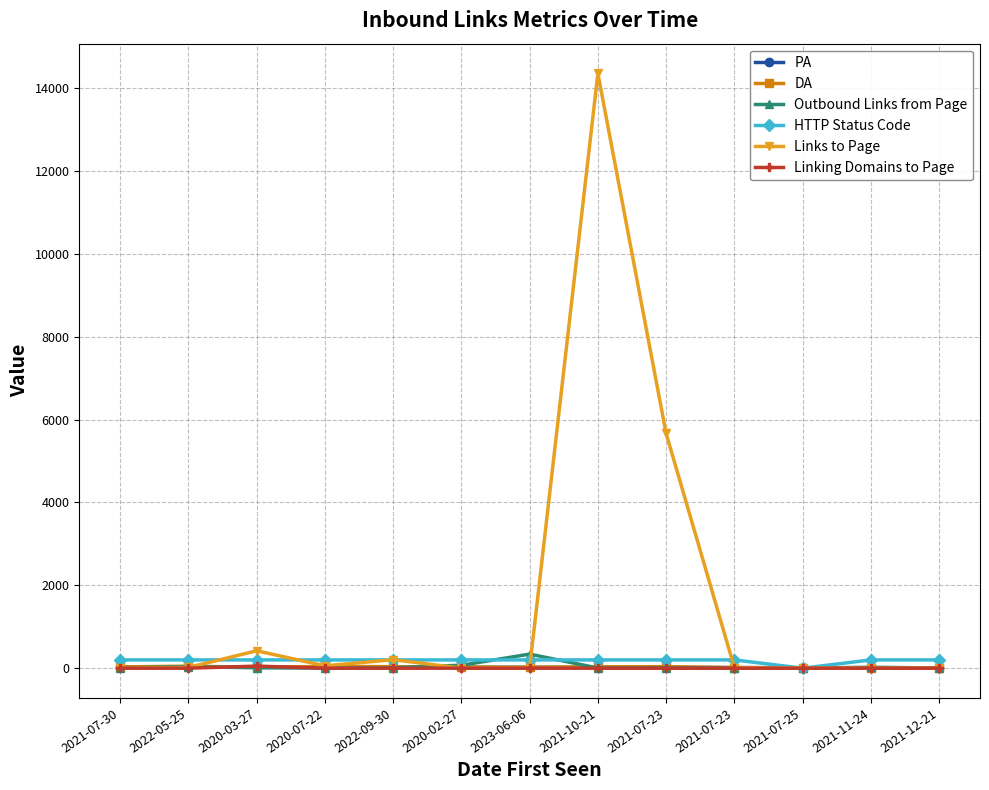

How many lines are shown in the chart?

6